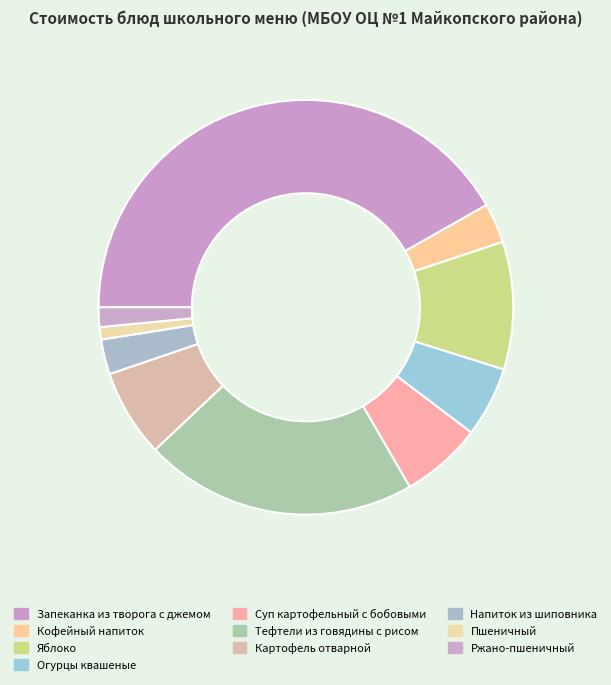

What portion of the pie excludes Напиток из шиповника?

97.3%